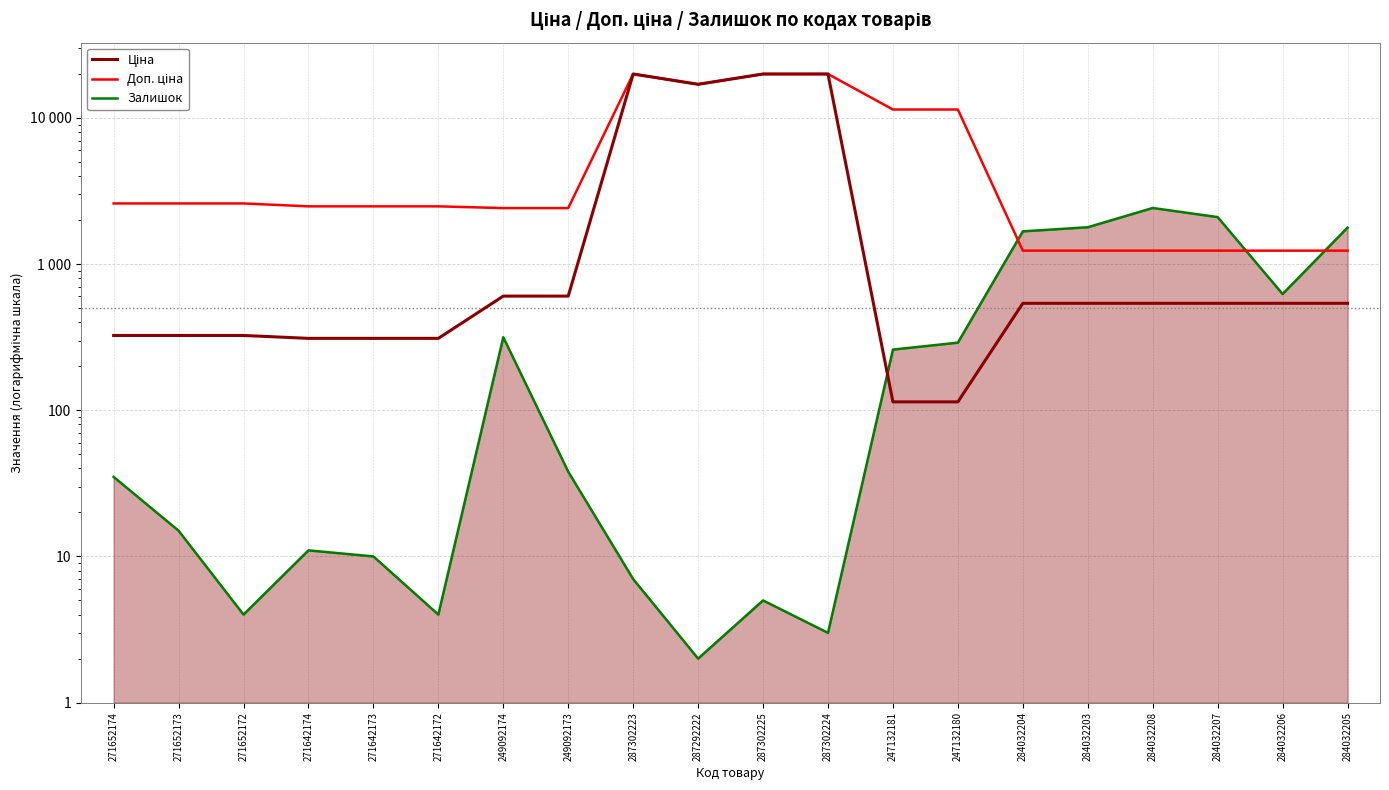

How many times do Ціна and Залишок cross each other?

1